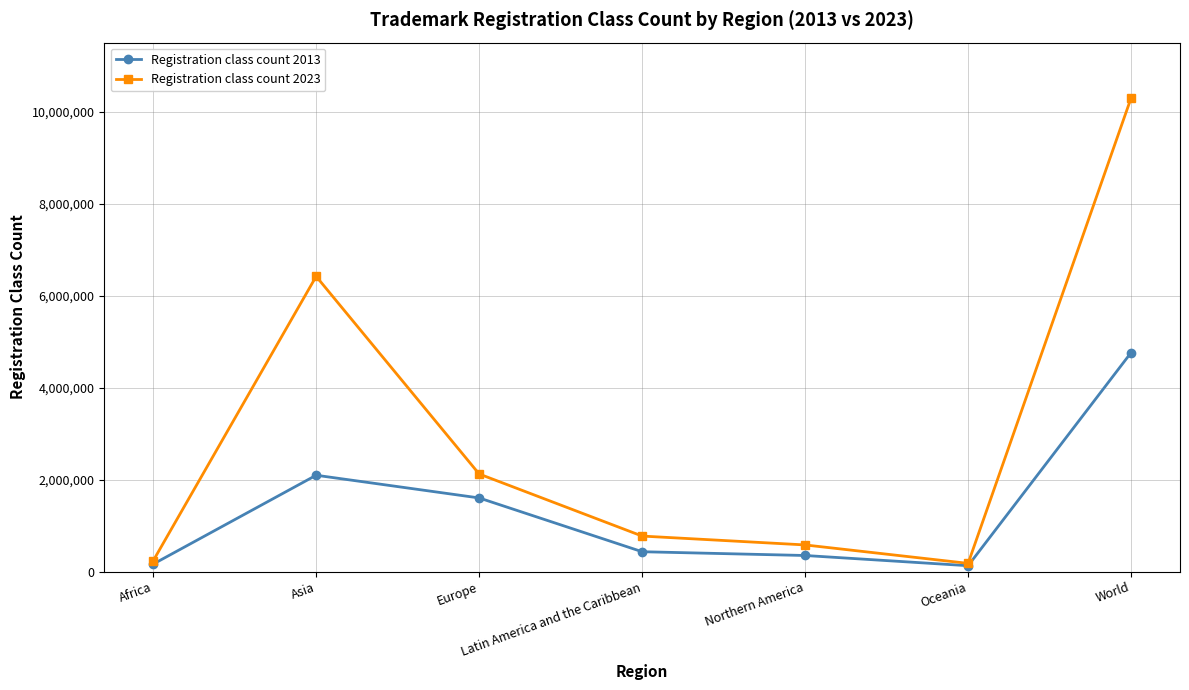

At which category does Registration class count 2023 reach its first local peak?

Asia